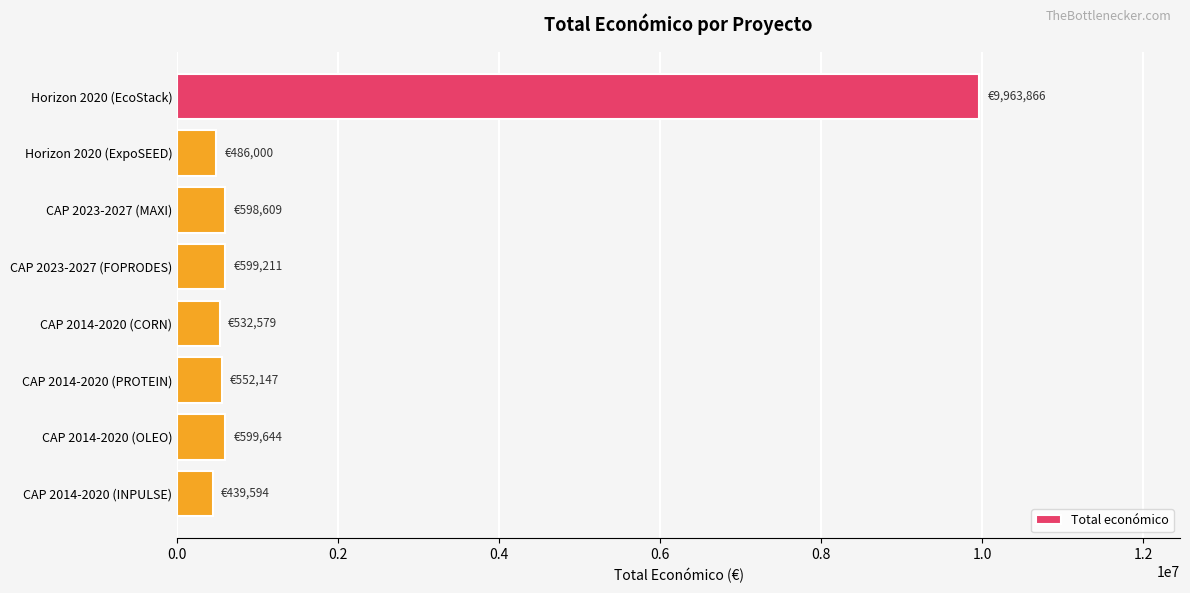

Between Horizon 2020 (EcoStack) and CAP 2023-2027 (FOPRODES), which is larger?

Horizon 2020 (EcoStack)